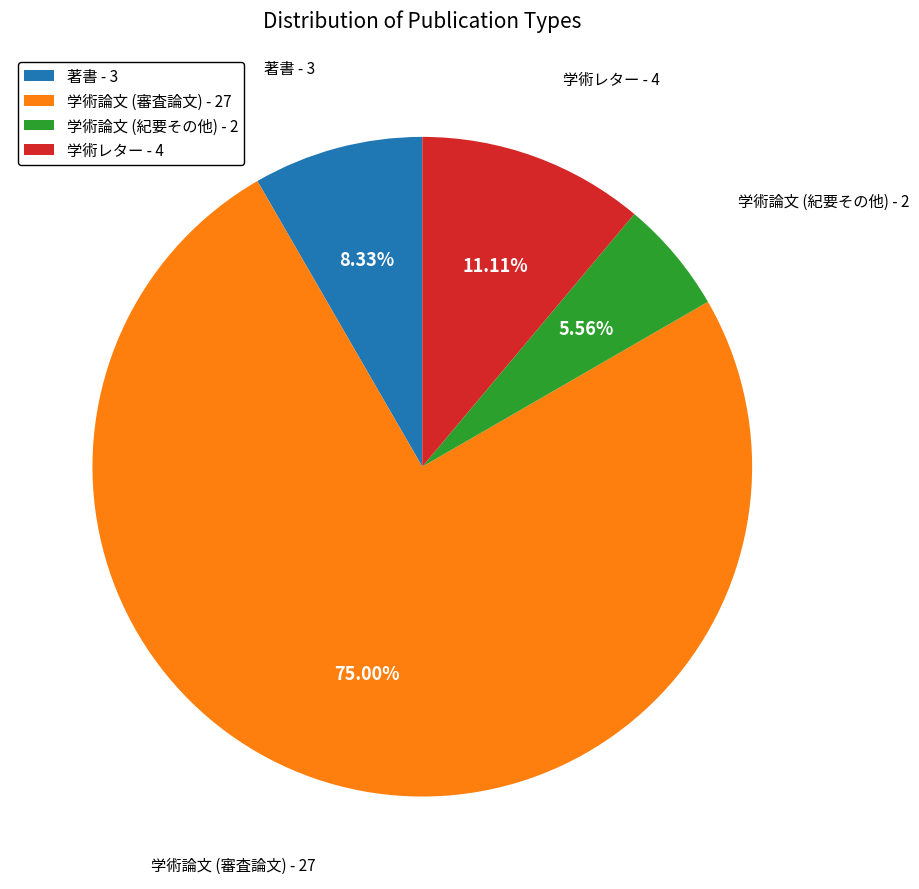

Is it true that 著書 is 23% of the pie?

False